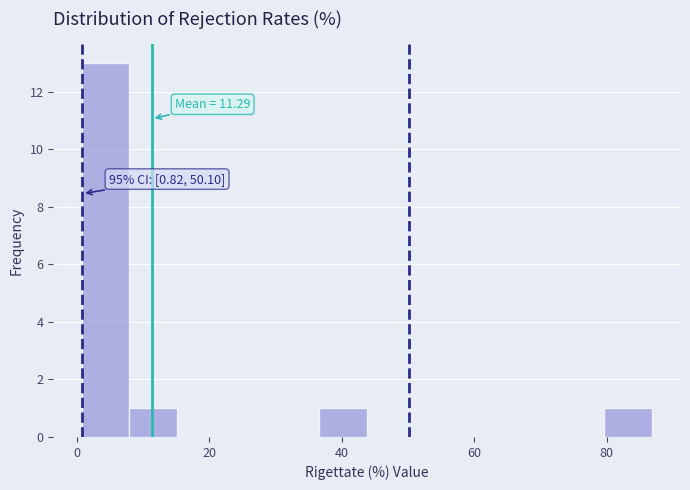

Around what value on the x-axis is the tallest bar? Give the approximate position of its centre, as read against the axis.

4